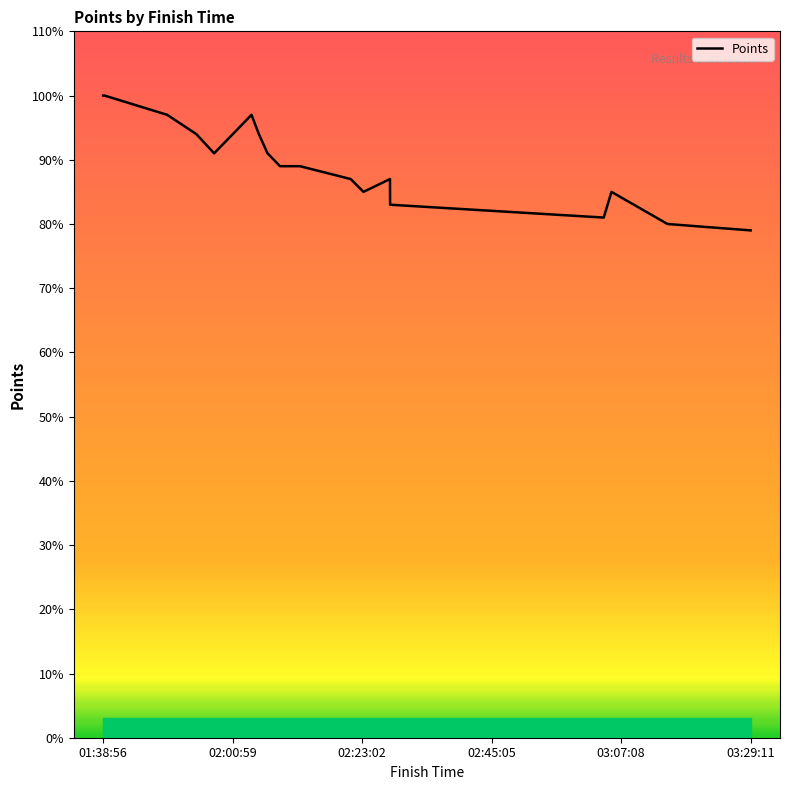

What is the smallest value displayed?

79